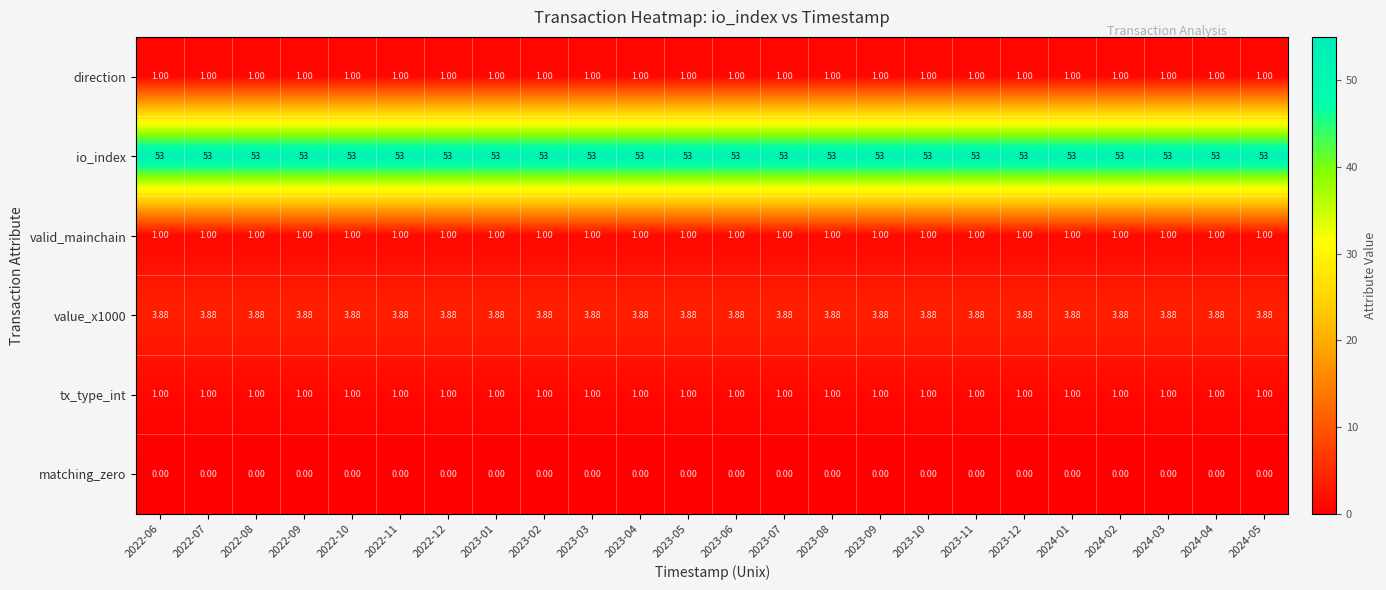

How many data points does each series have?

24